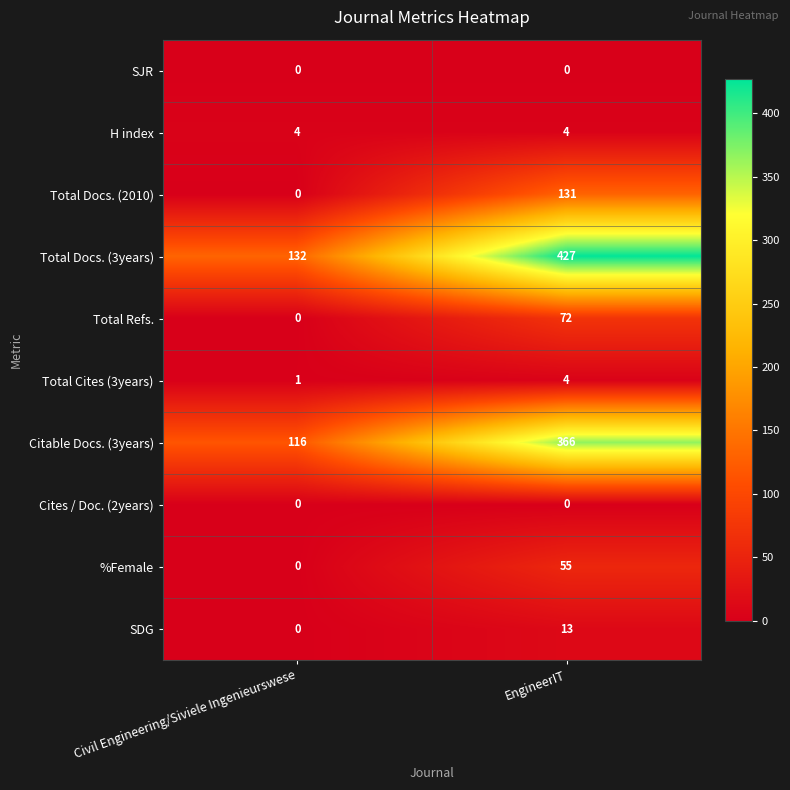

Where is Citable Docs. (3years) nearest to the value 241?

Civil Engineering/Siviele Ingenieurswese